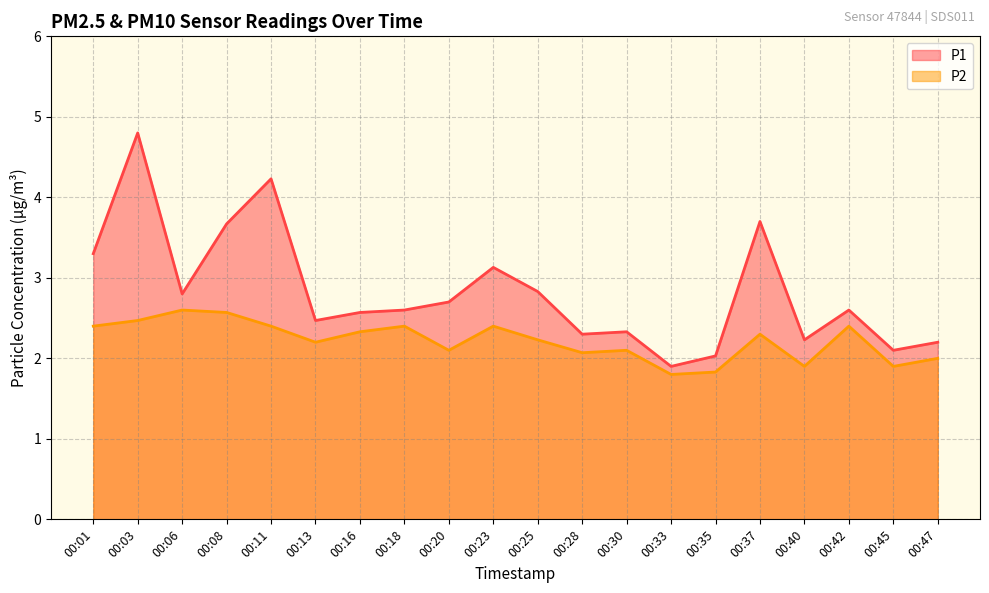

How many lines are shown in the chart?

2